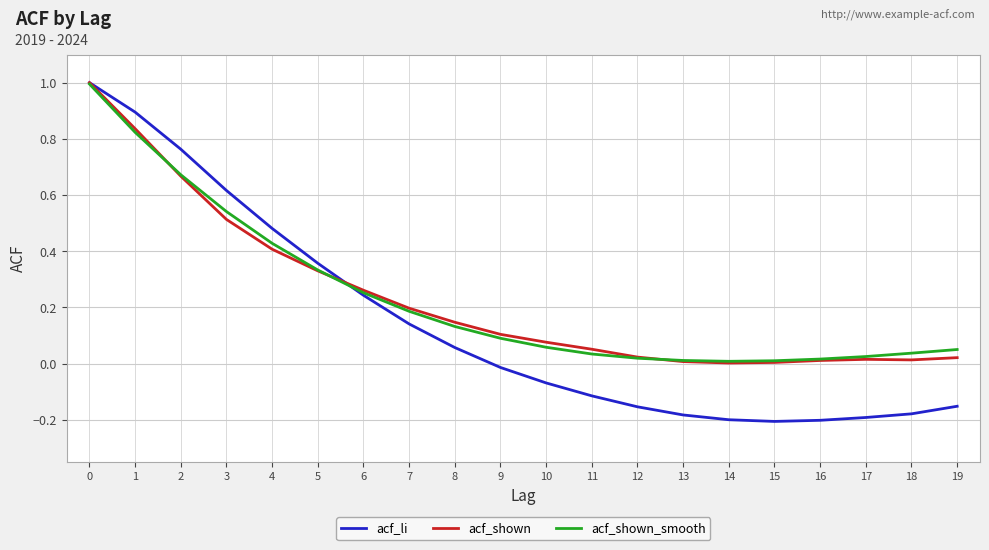

Between 3 and 5, which series saw the biggest shift?

acf_li